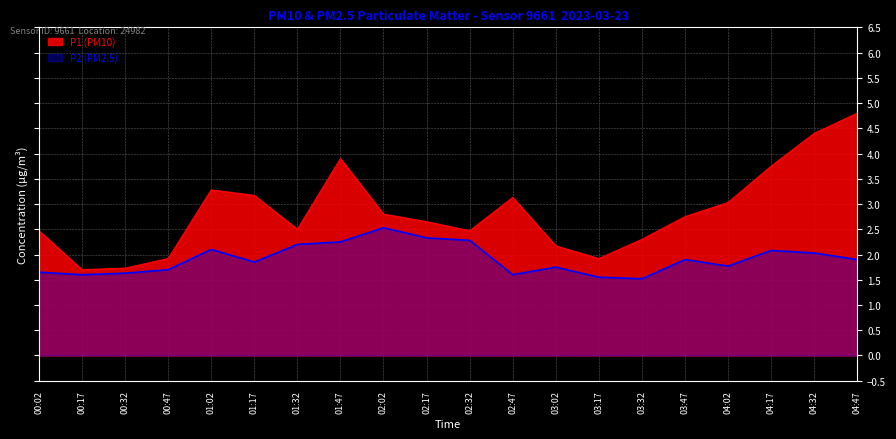

Does the chart have visible grid lines?

Yes